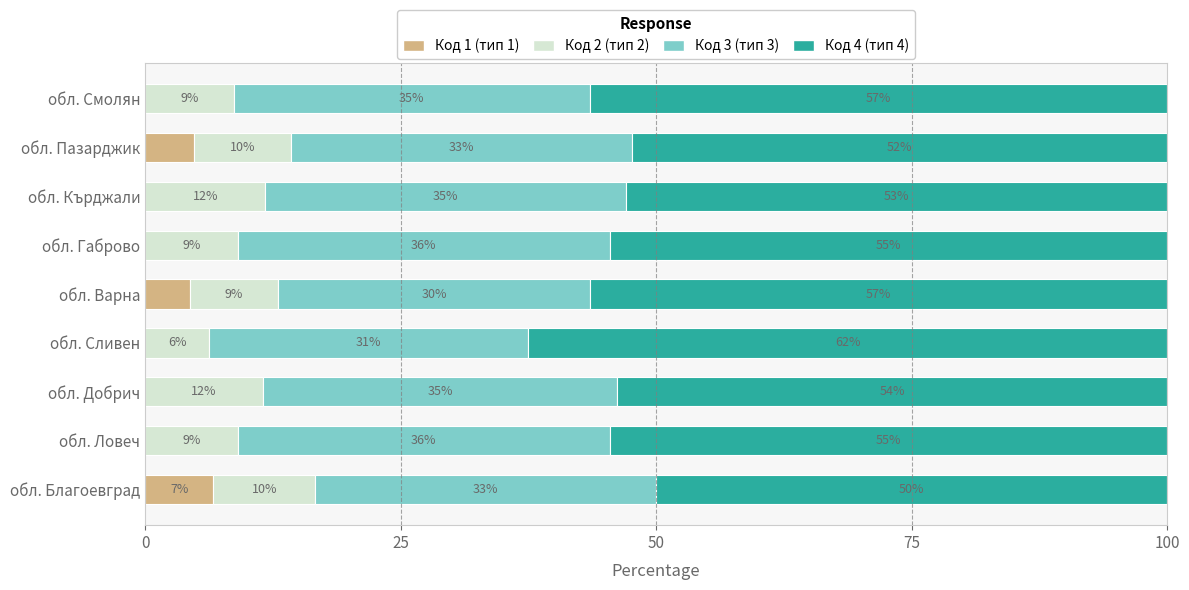

Which series has the widest spread of values?

Код 4 (тип 4)